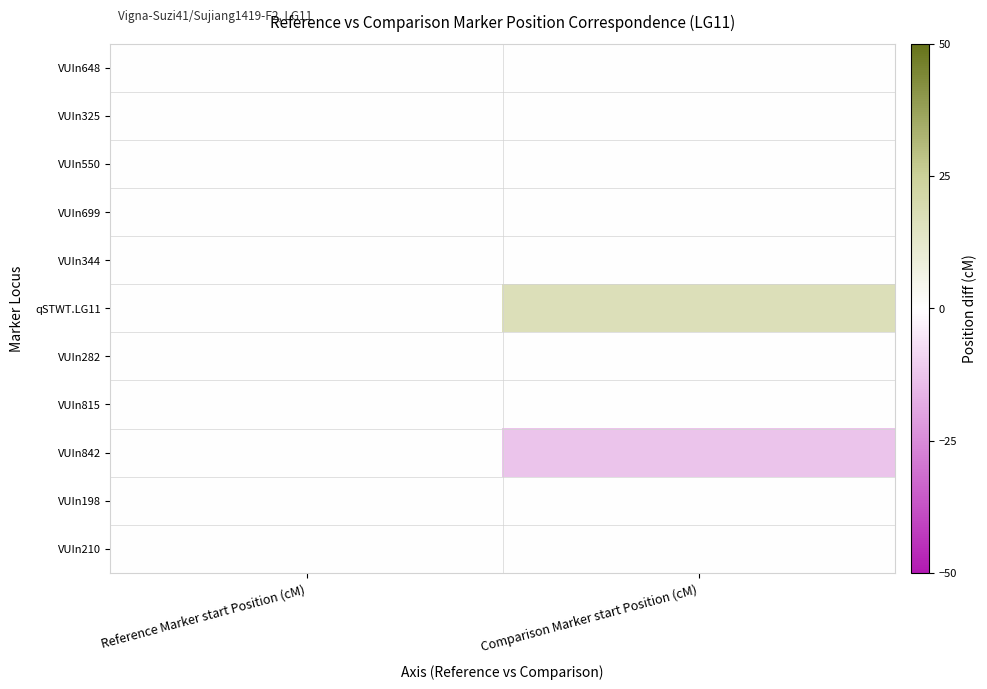

Which series has the largest range (max minus min)?

qSTWT.LG11